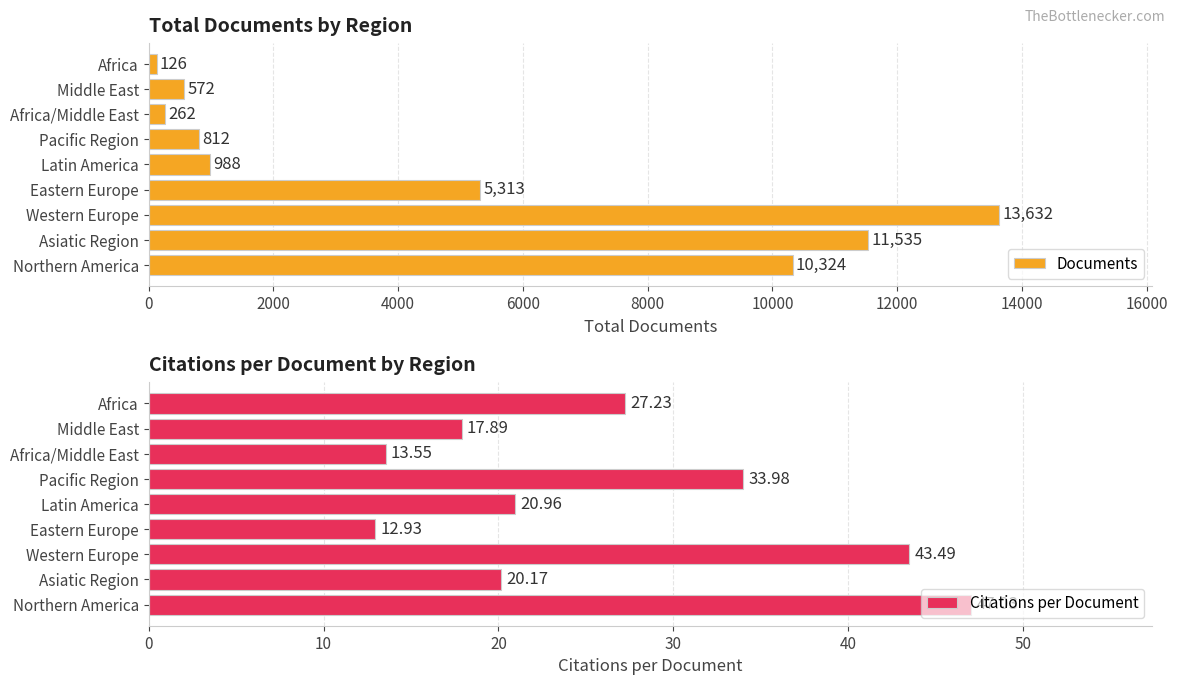

What is the sum of all Documents values?

43564